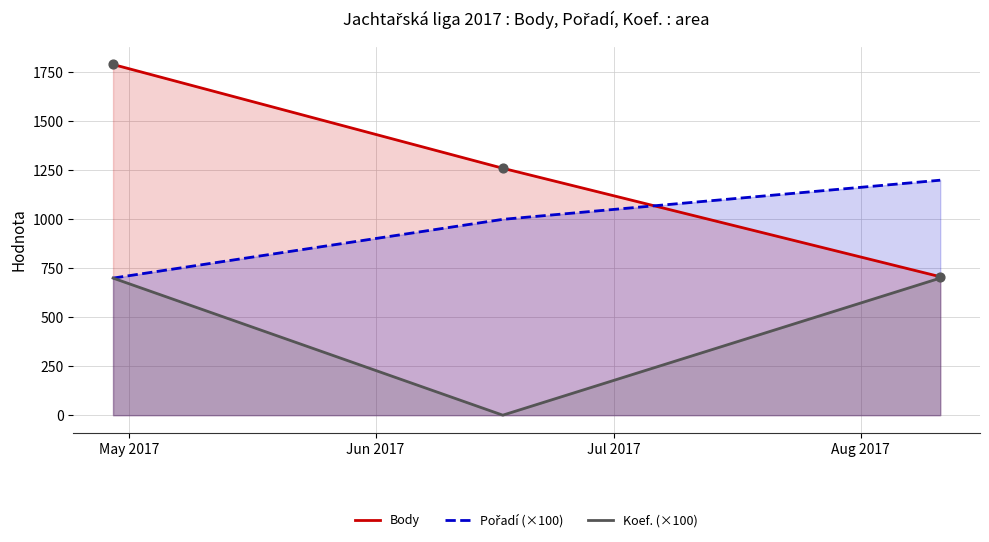

Which series has the largest total across all categories?

Body